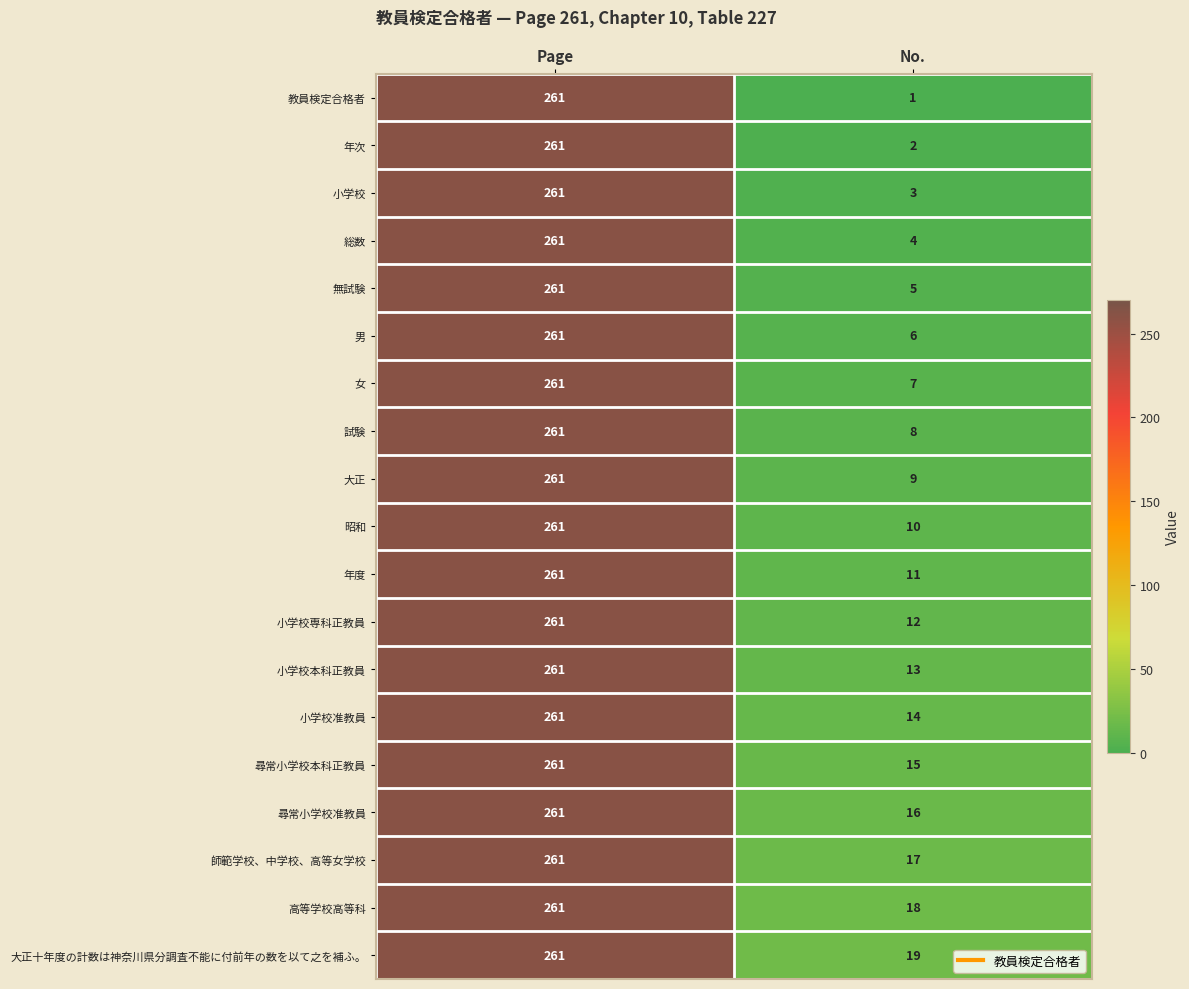

The value of 尋常小学校准教員 at Page is 376. True or false?

False